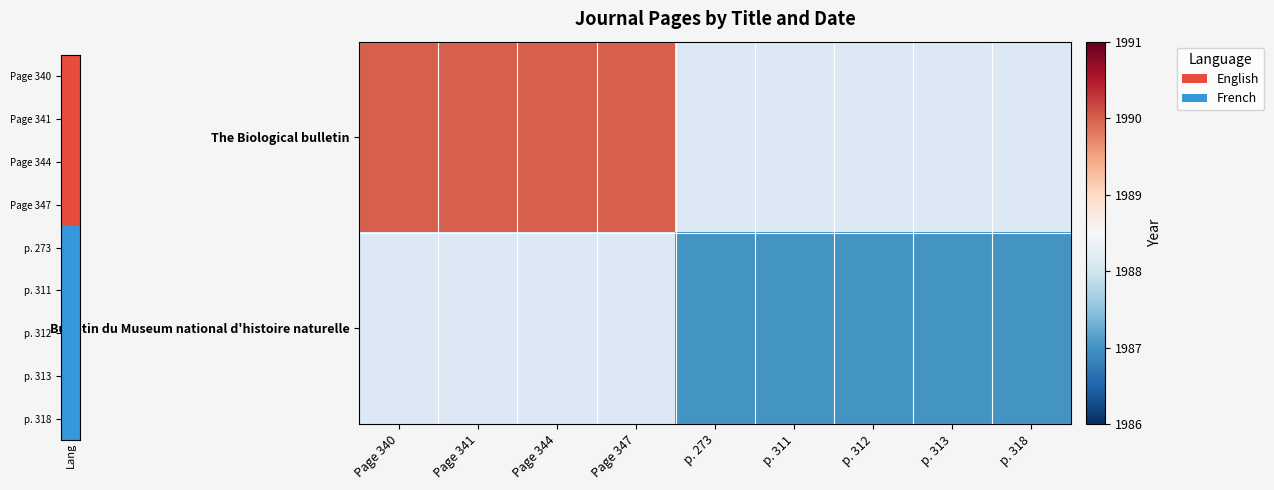

At how many categories does at least one series exceed 1987?

4